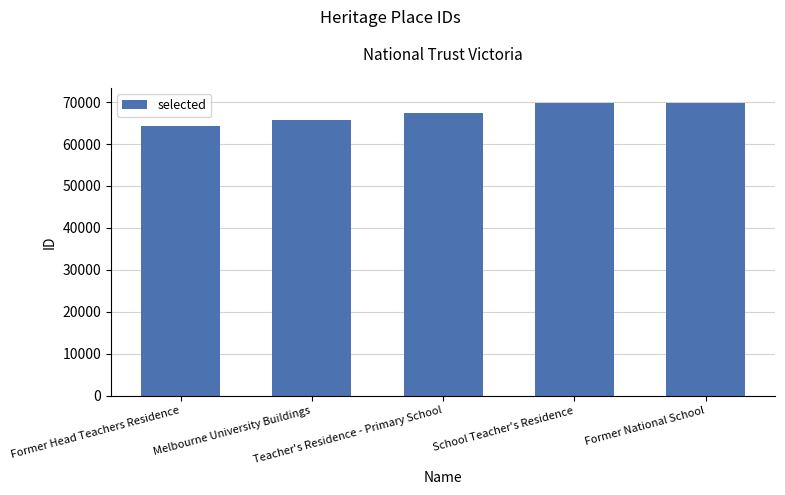

What is the label of the 2nd bar from the right?

School Teacher's Residence